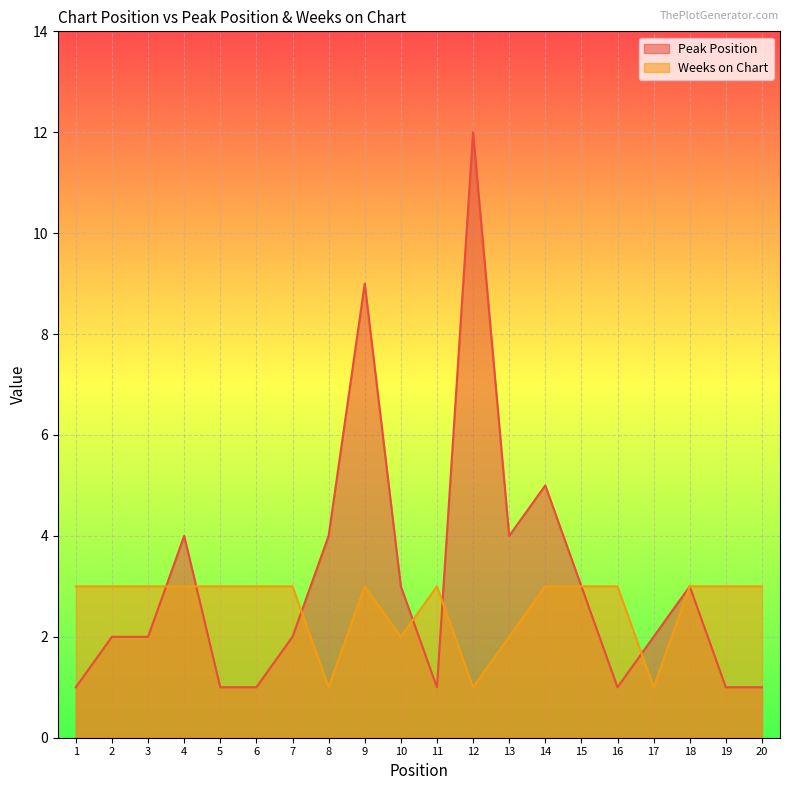

What is the highest value of the Peak Position series?

12